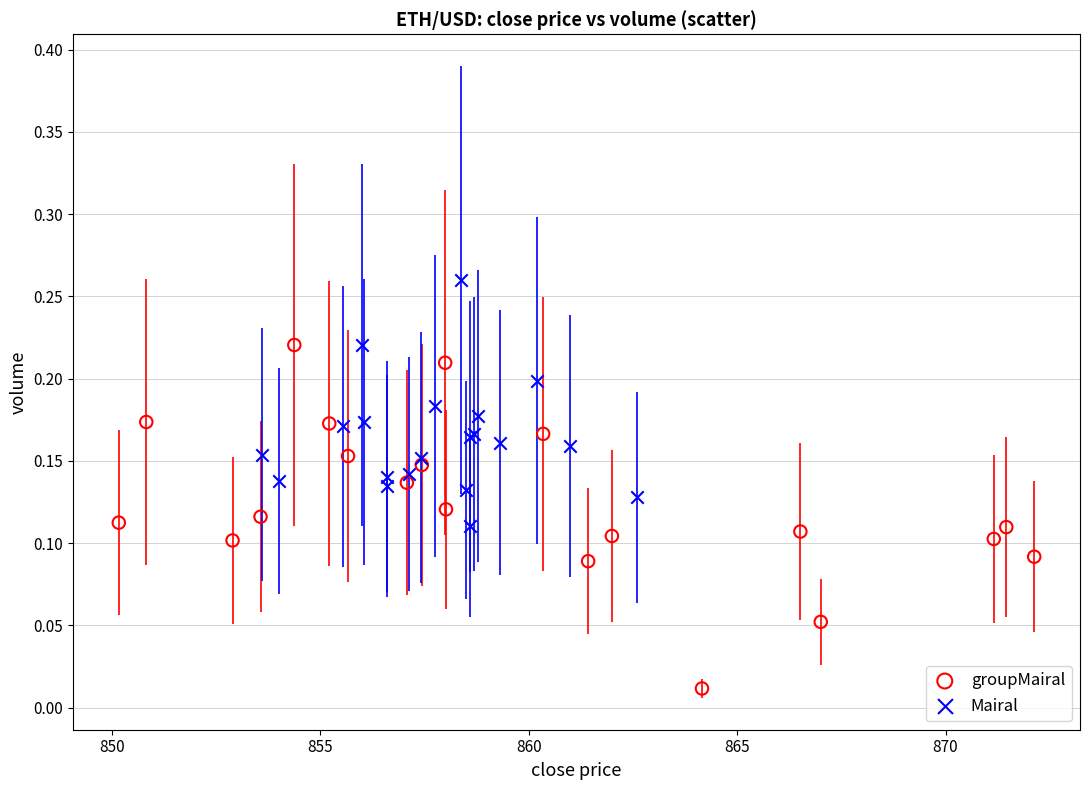

Which series contains the highest Y value?

Mairal